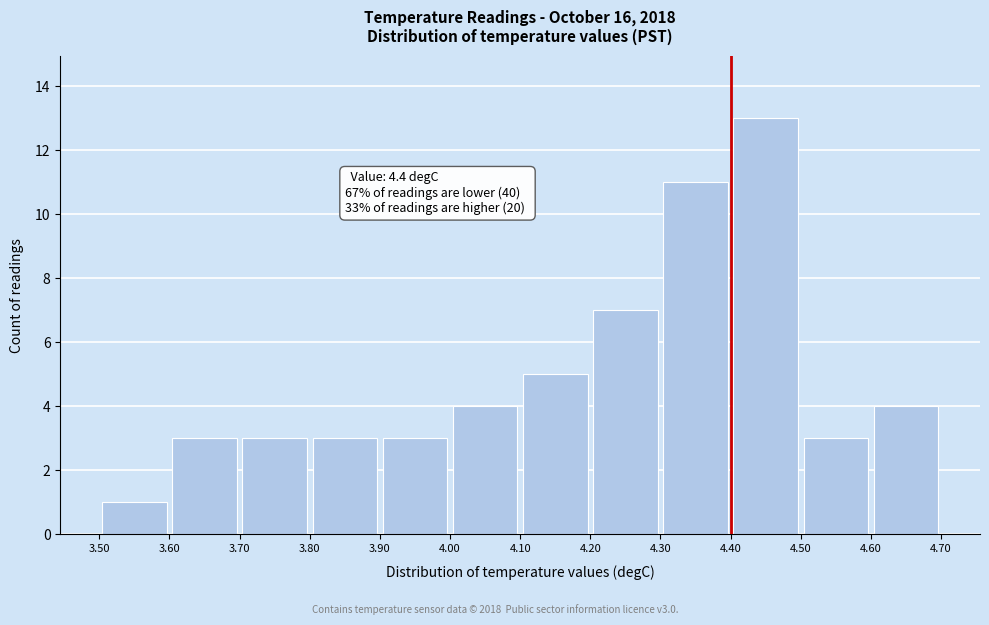

Which range on the x-axis has the tallest bar?

4.40 to 4.50